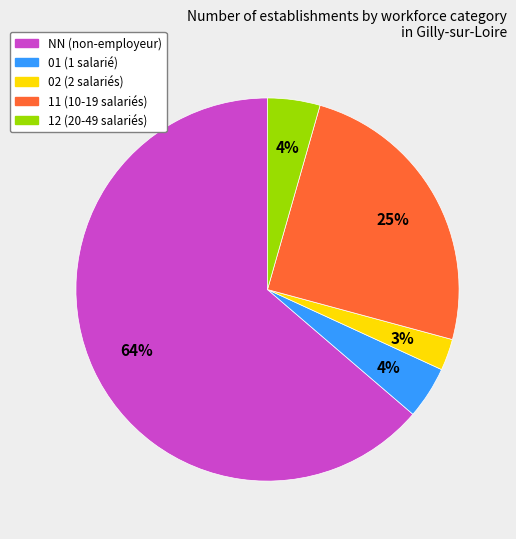

To the nearest percent, what is the difference between the largest and smallest slice percentages?

61%